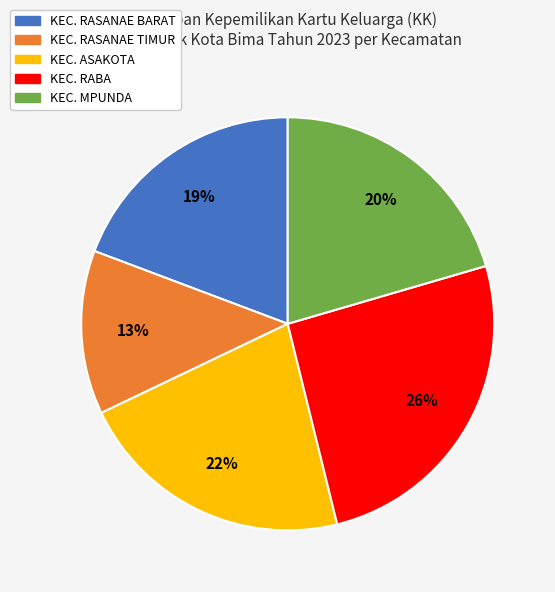

Is the sum of KEC. RABA and KEC. RASANAE TIMUR greater than half?

No